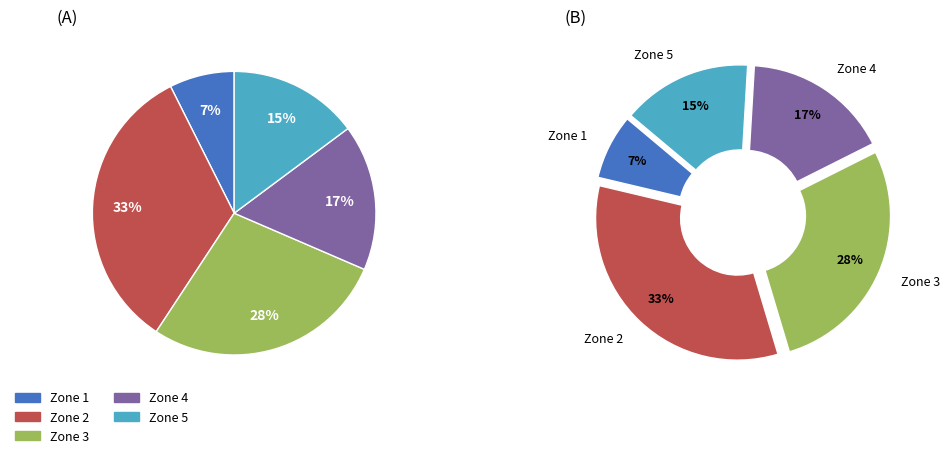

The Zone 5 slice represents 41% of the pie. True or false?

False